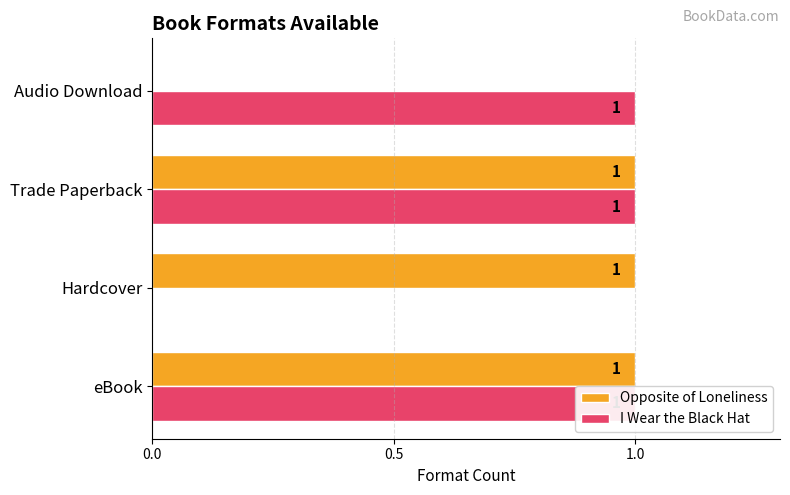

True or false: I Wear the Black Hat has a value of 1 at Trade Paperback.

True